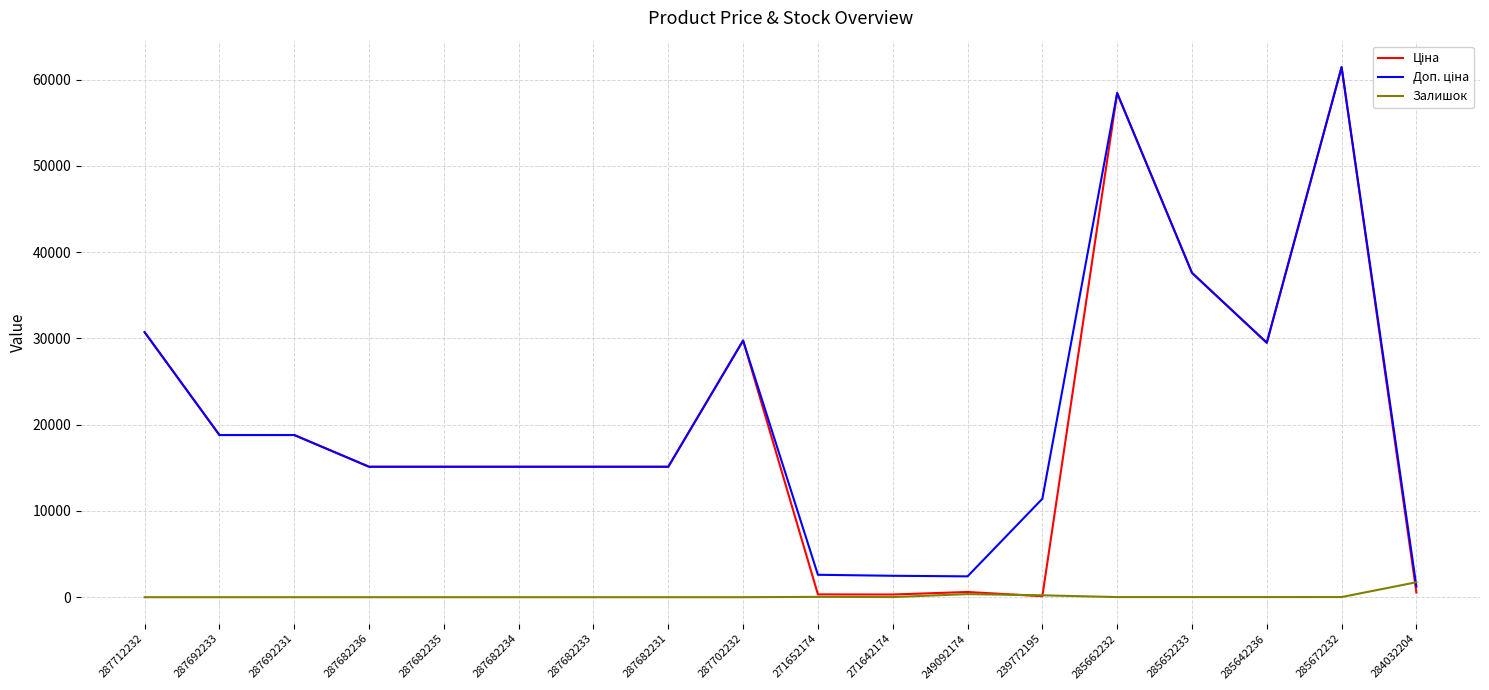

What is the total value across all series at 287712232?

61434.3